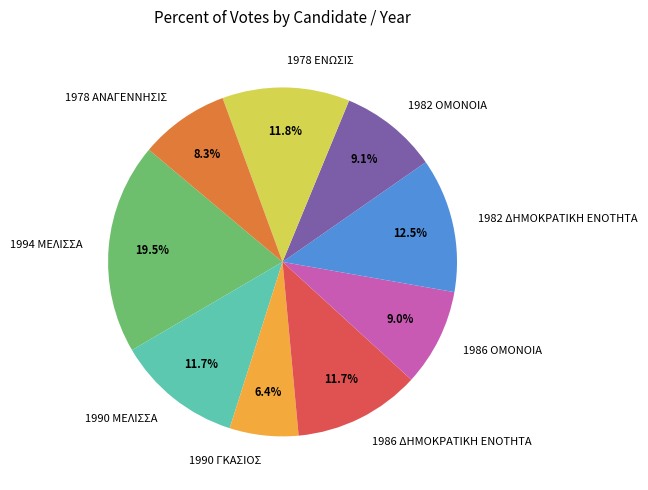

How many segments does this pie chart have?

9